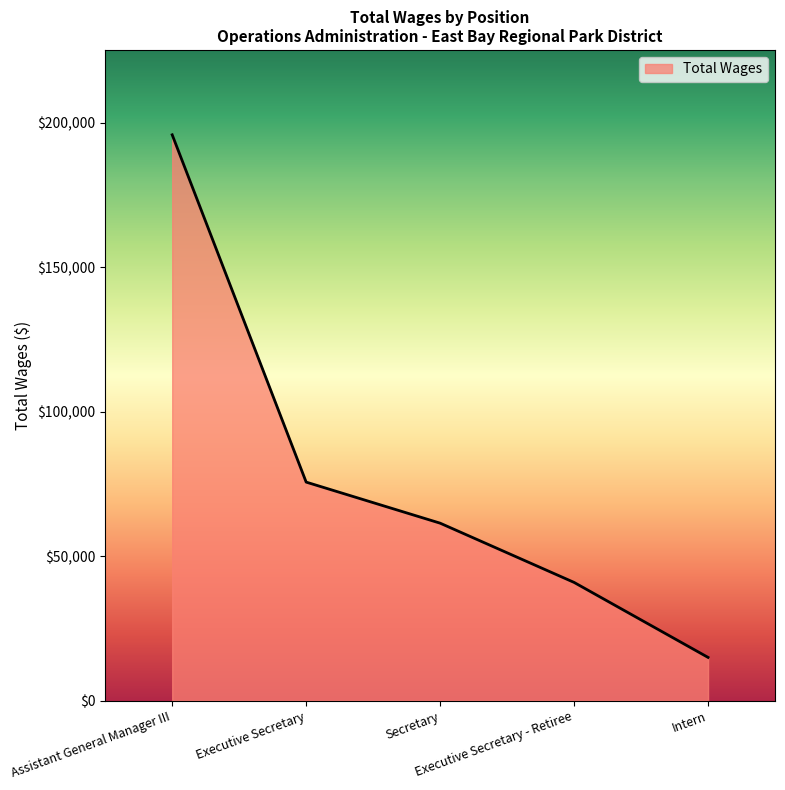

How many lines are shown in the chart?

1